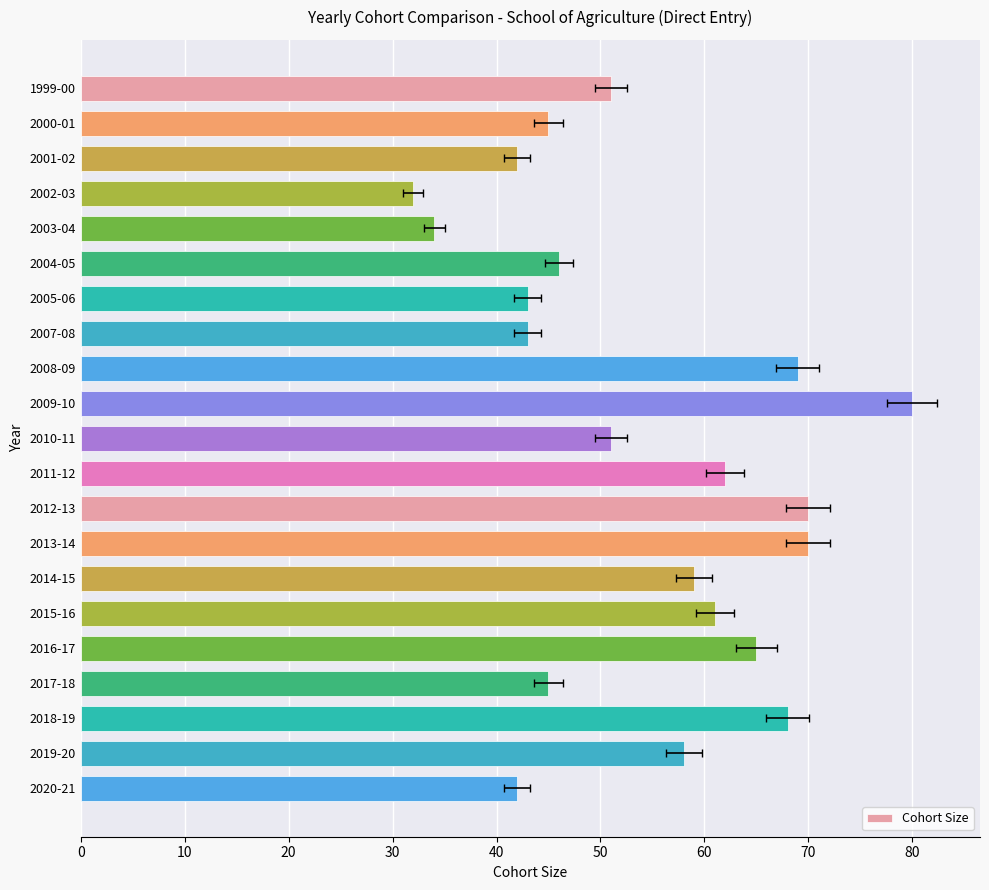

What is the change in value from 50 to 17?

-1